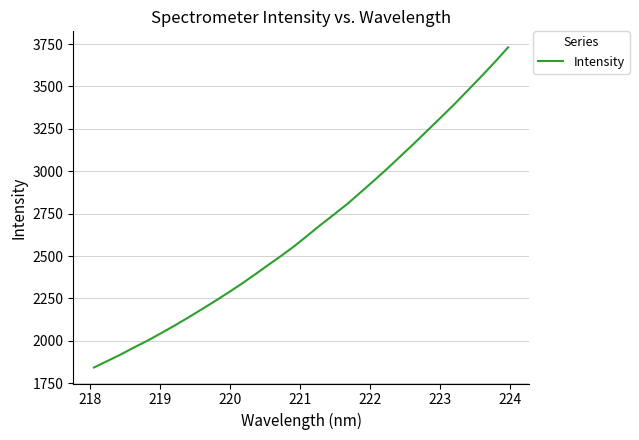

What is the greatest value displayed?

3730.5